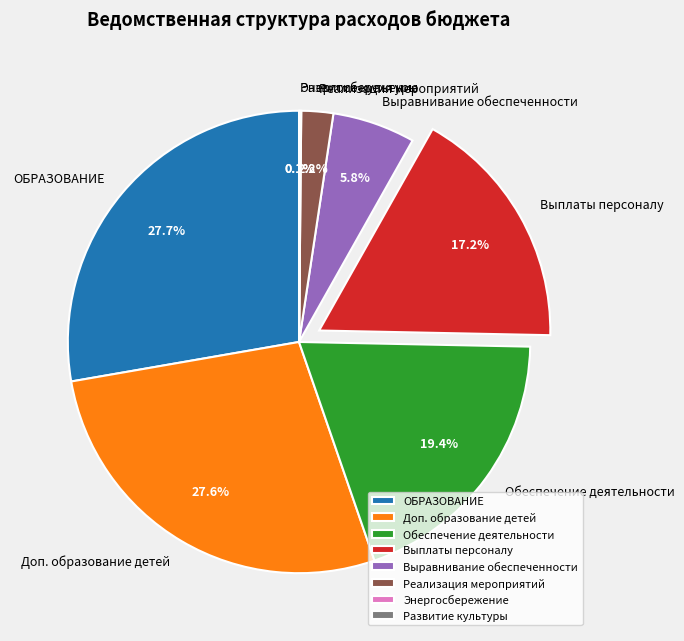

Is Выравнивание обеспеченности the majority of the pie?

No